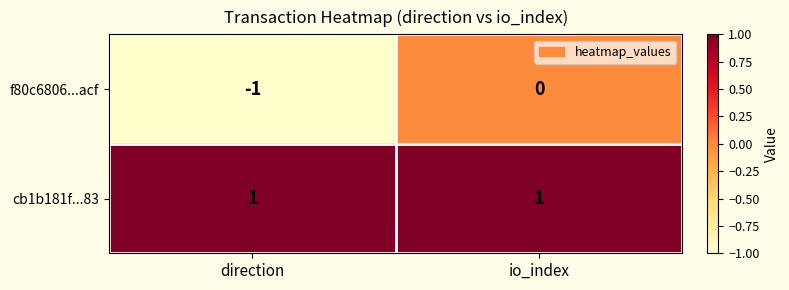

Reading left to right, transcribe all the data shown in this chart.

f80c6806...acf: direction=-1	io_index=0
cb1b181f...83: direction=1	io_index=1